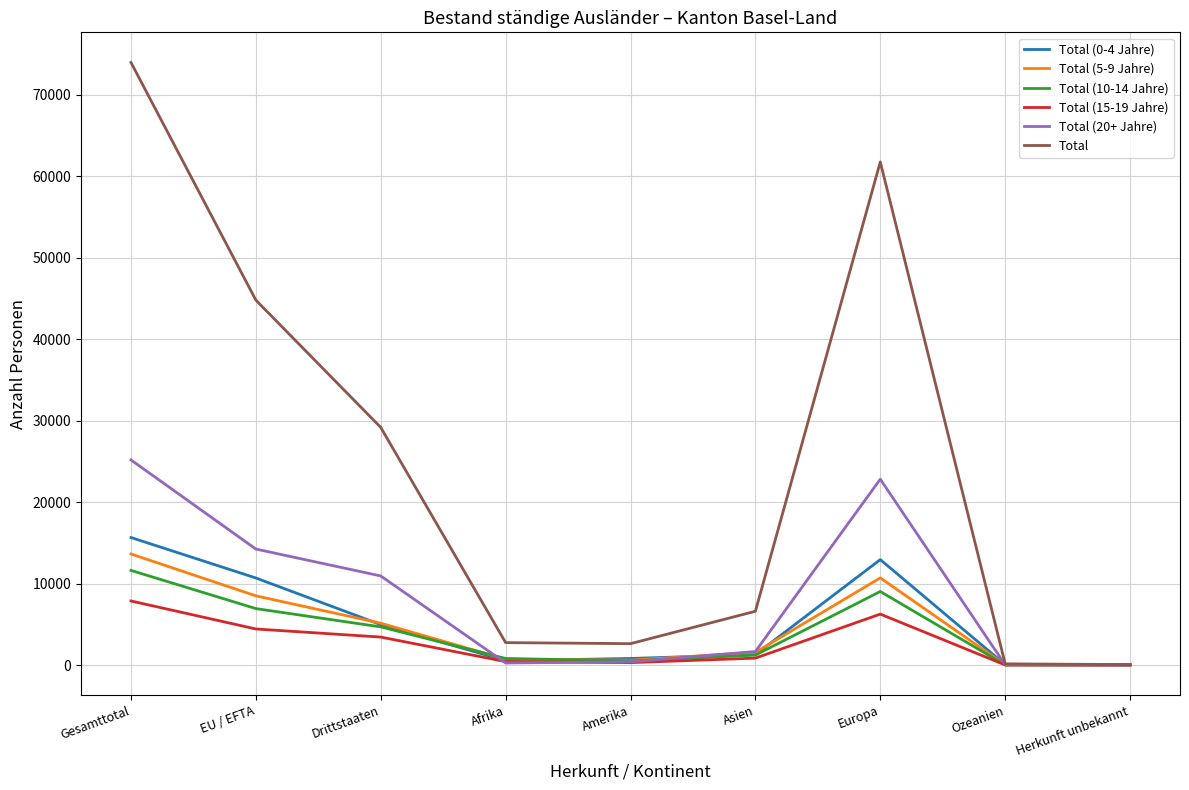

Which series has the largest total across all categories?

Total